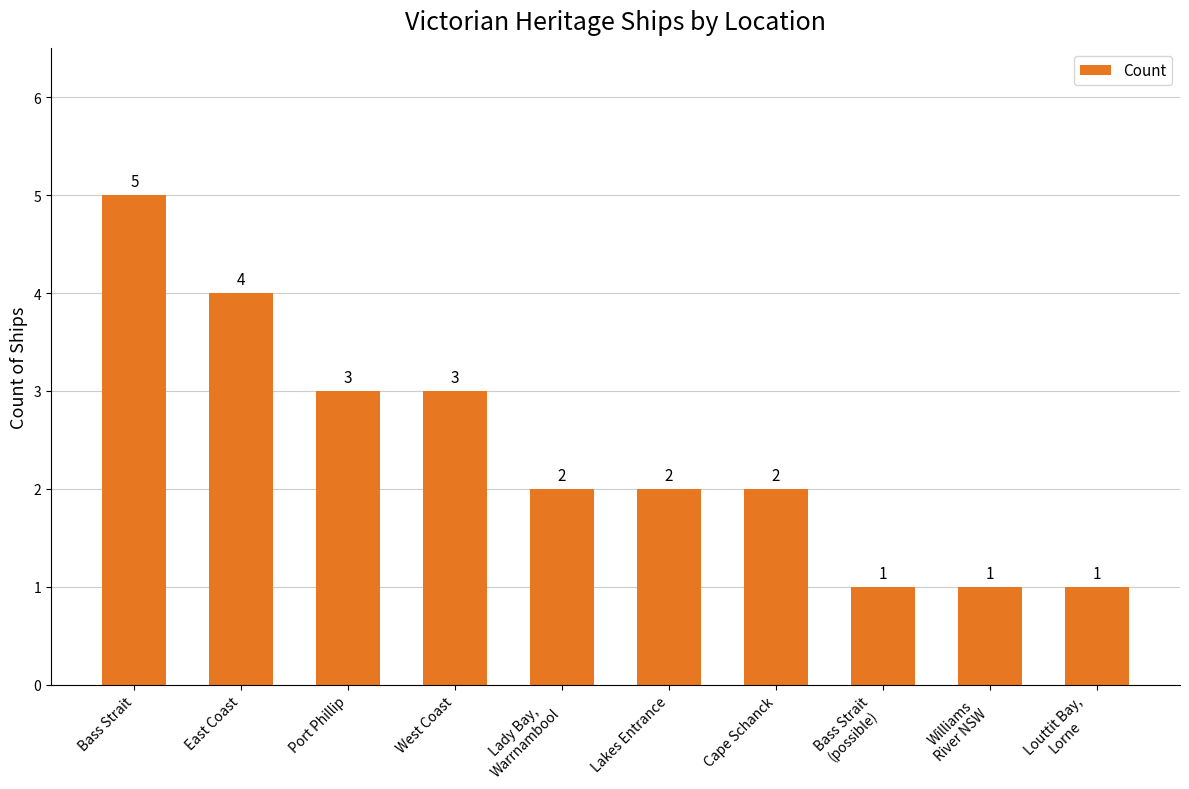

What is the label of the 2nd bar from the right?

Williams
River NSW